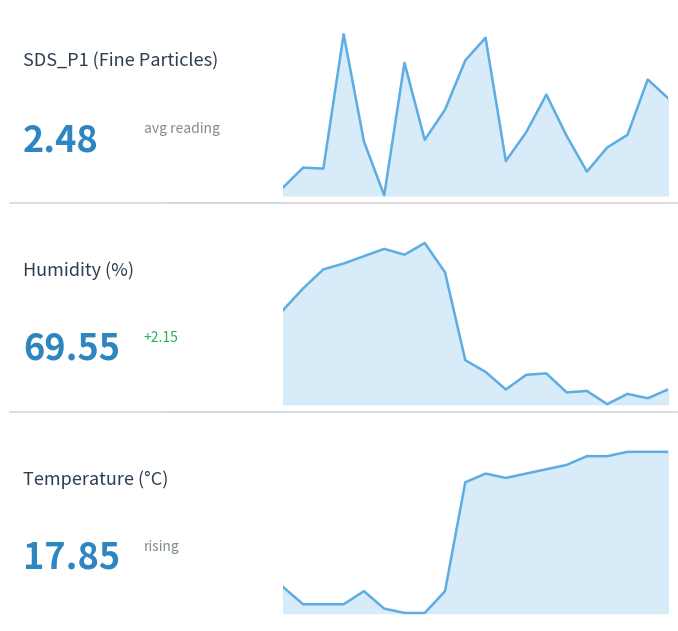

What is the value of the Humidity point at the 14th from the left?

66.5